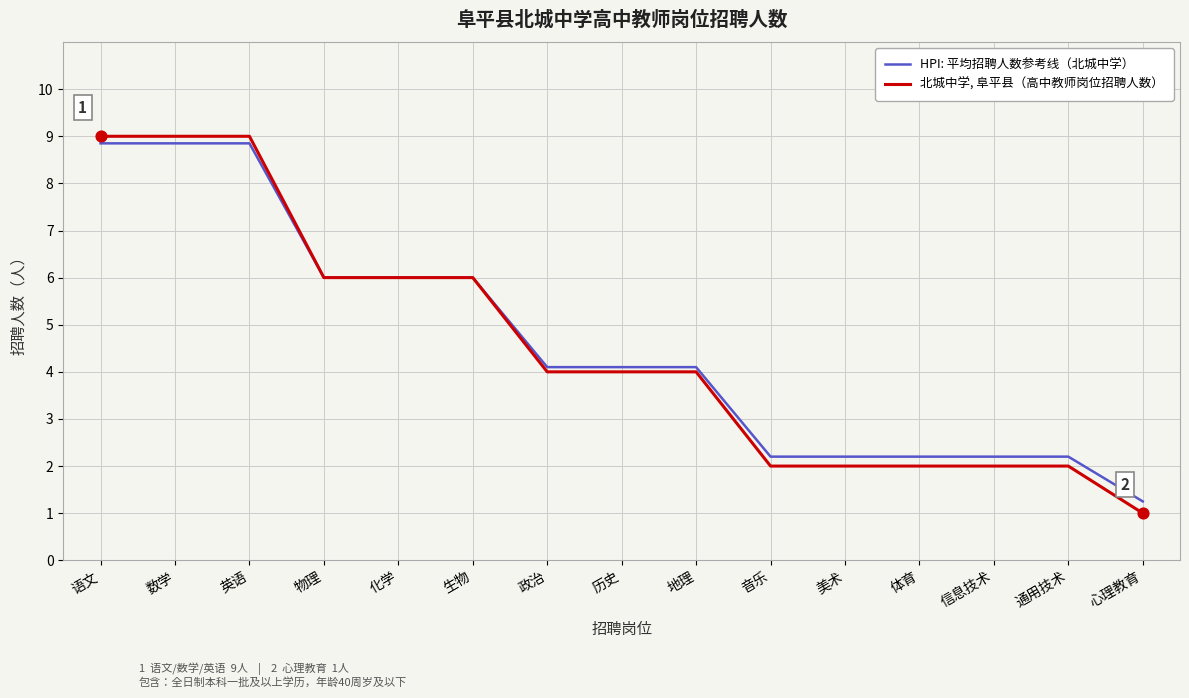

What is the total value across all series at 美术?

4.2